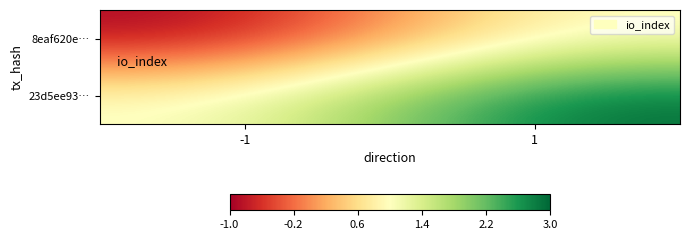

What is the difference between the highest and lowest values at 1?

2